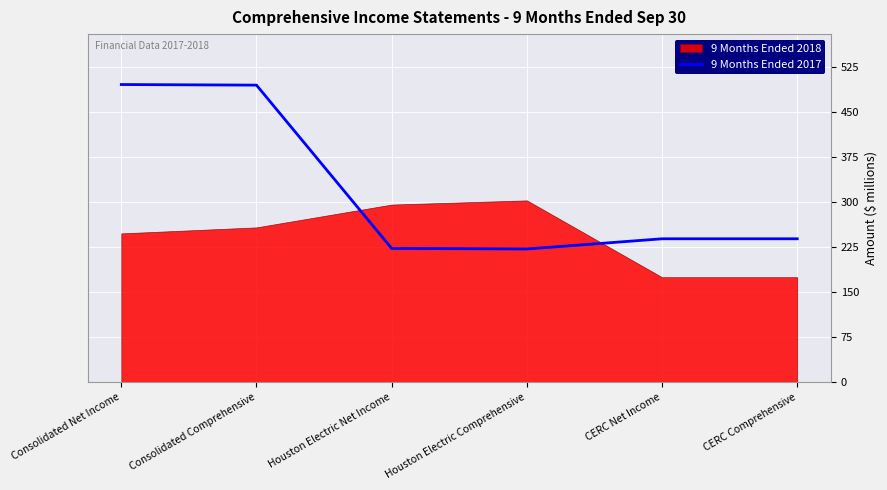

What is the lowest value of the 9 Months Ended 2017 series?

222